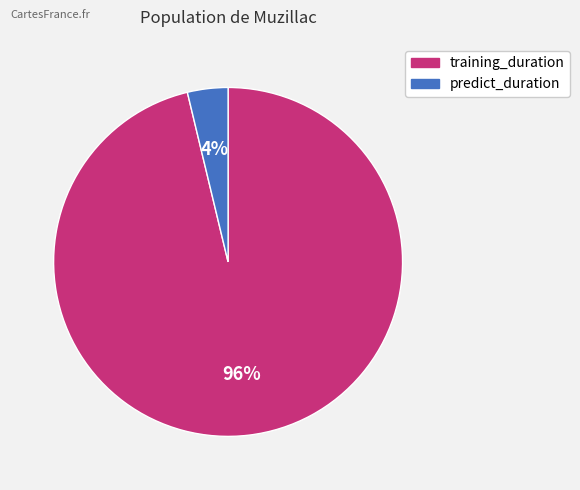

Between predict_duration and training_duration, which is larger?

training_duration